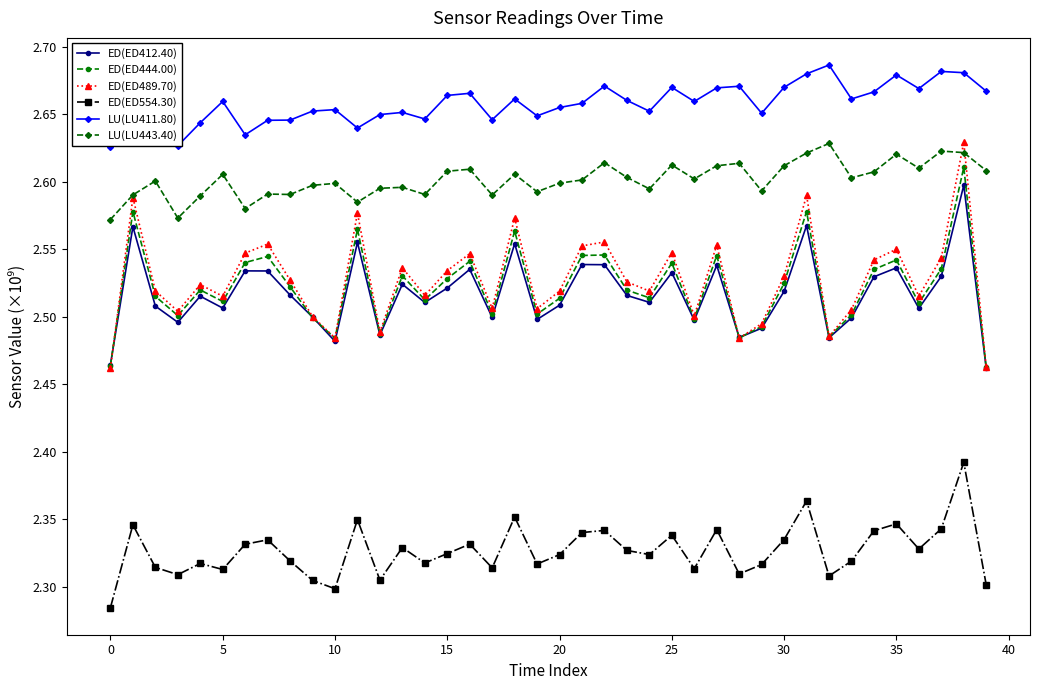

Count the LU(LU443.40) values in the range 2 to 3.

40